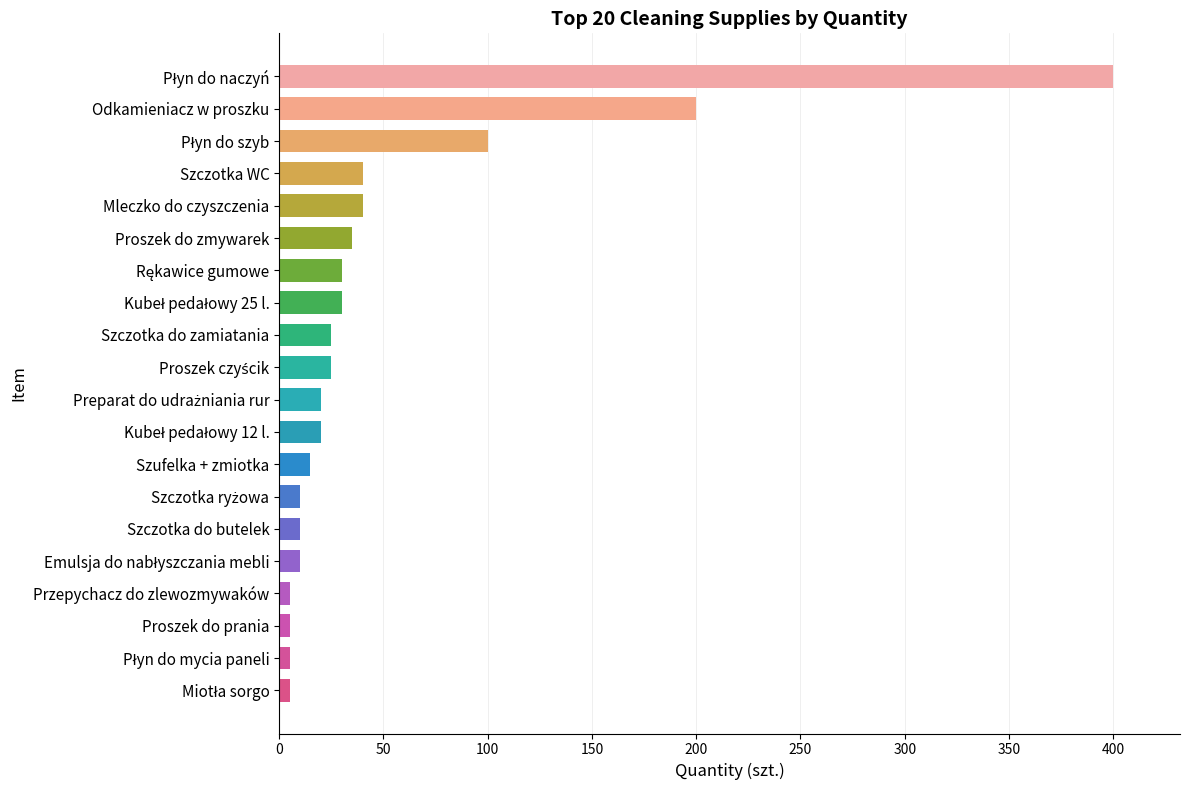

The value at Szczotka do butelek is 10. True or false?

True